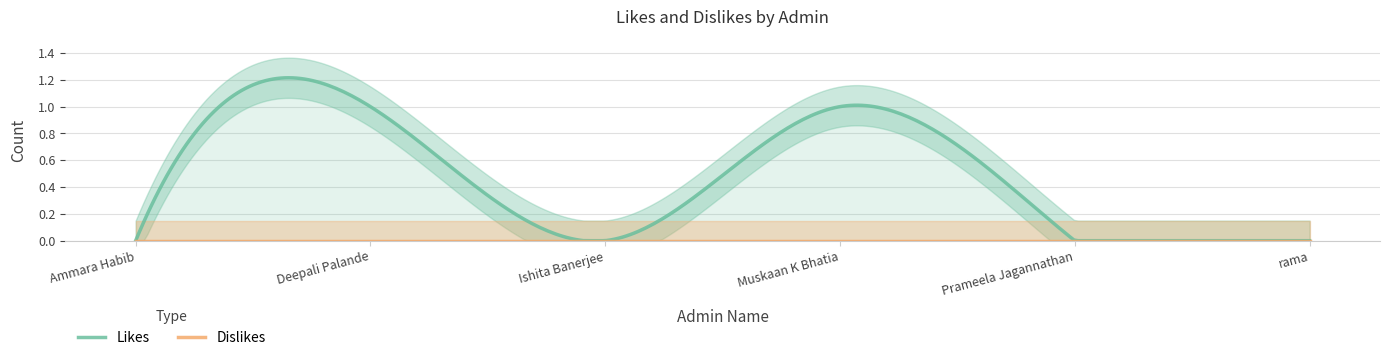

What is the difference between the maximum and second lowest values in the Likes series?

1